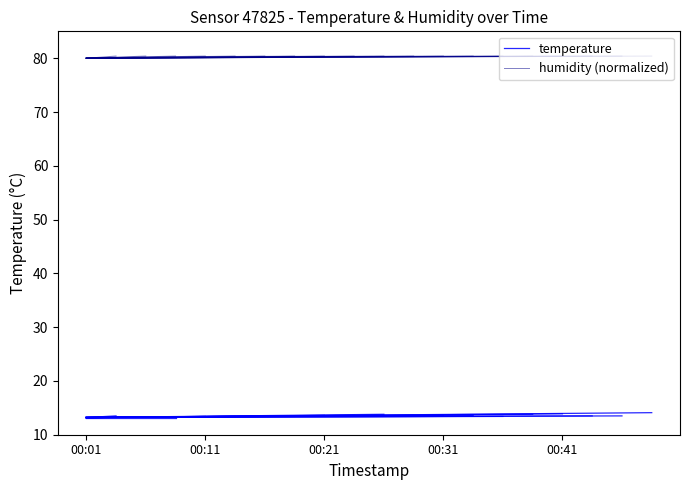

What is the difference between the maximum and minimum values in the humidity (normalized) series?

0.4